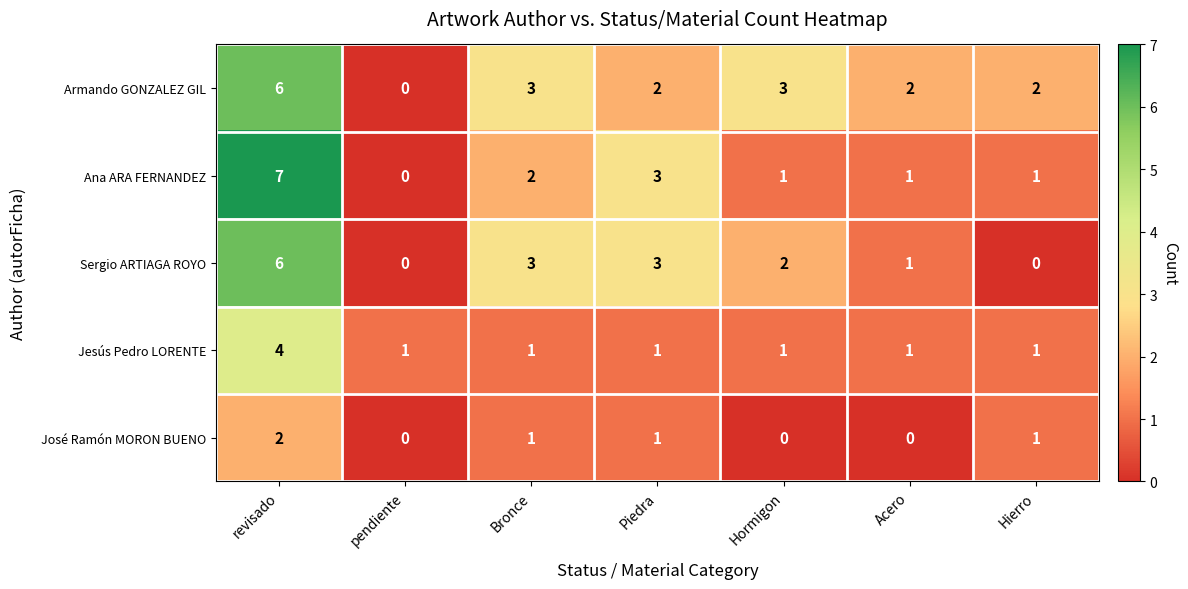

Count the José Ramón MORON BUENO values in the range 0 to 1.

6